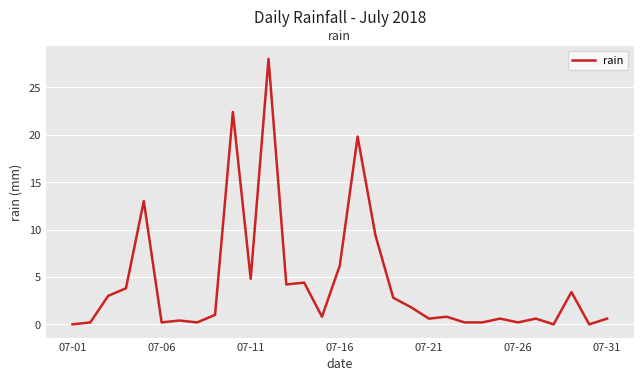

What is the difference between the second highest and minimum values?

22.4